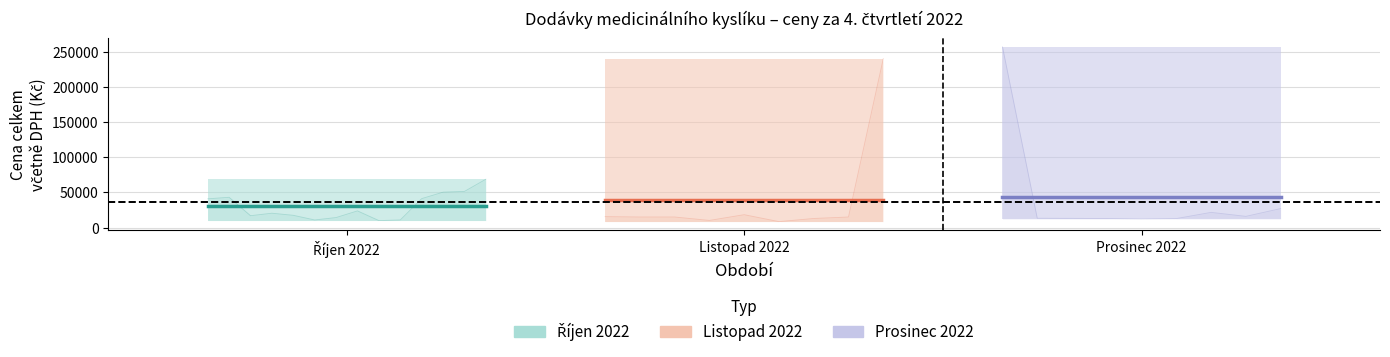

Which series changed the most between Říjen 2022 and Listopad 2022?

Říjen 2022